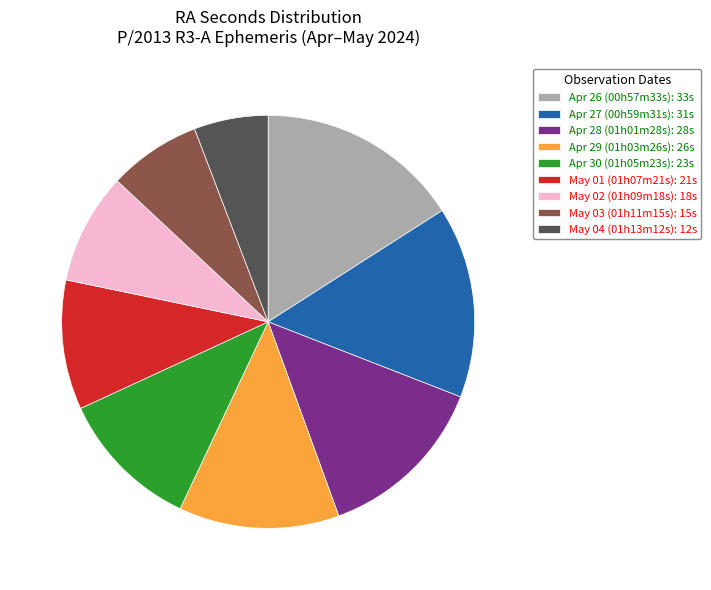

Approximately how many times larger is the value at May 01 (01h07m21s): 21s compared to Apr 29 (01h03m26s): 26s?

0.8